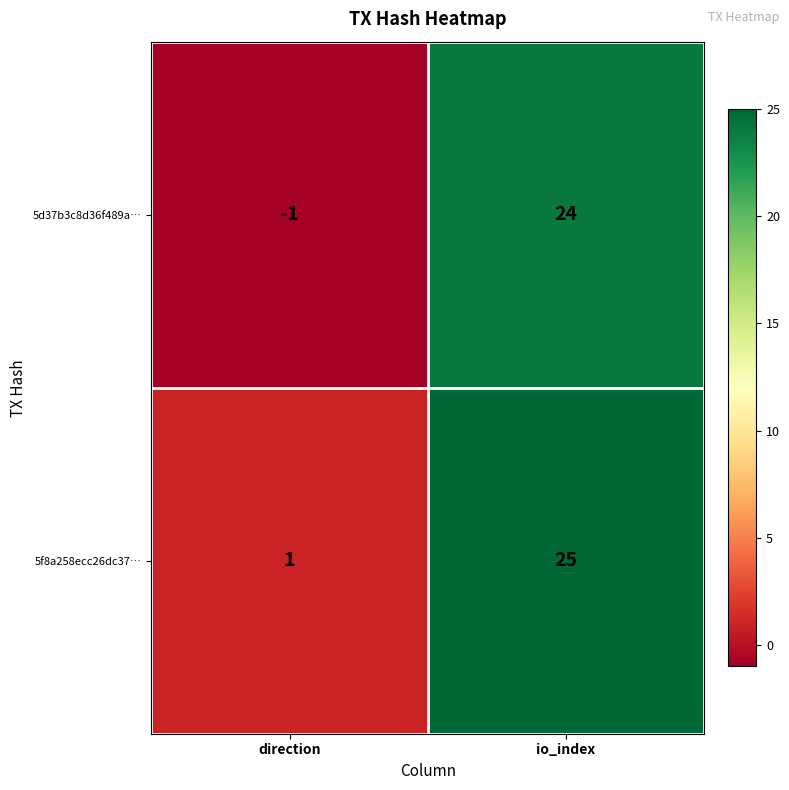

What is the sum of the 5d37b3c8d36f489a… values at direction and io_index?

23